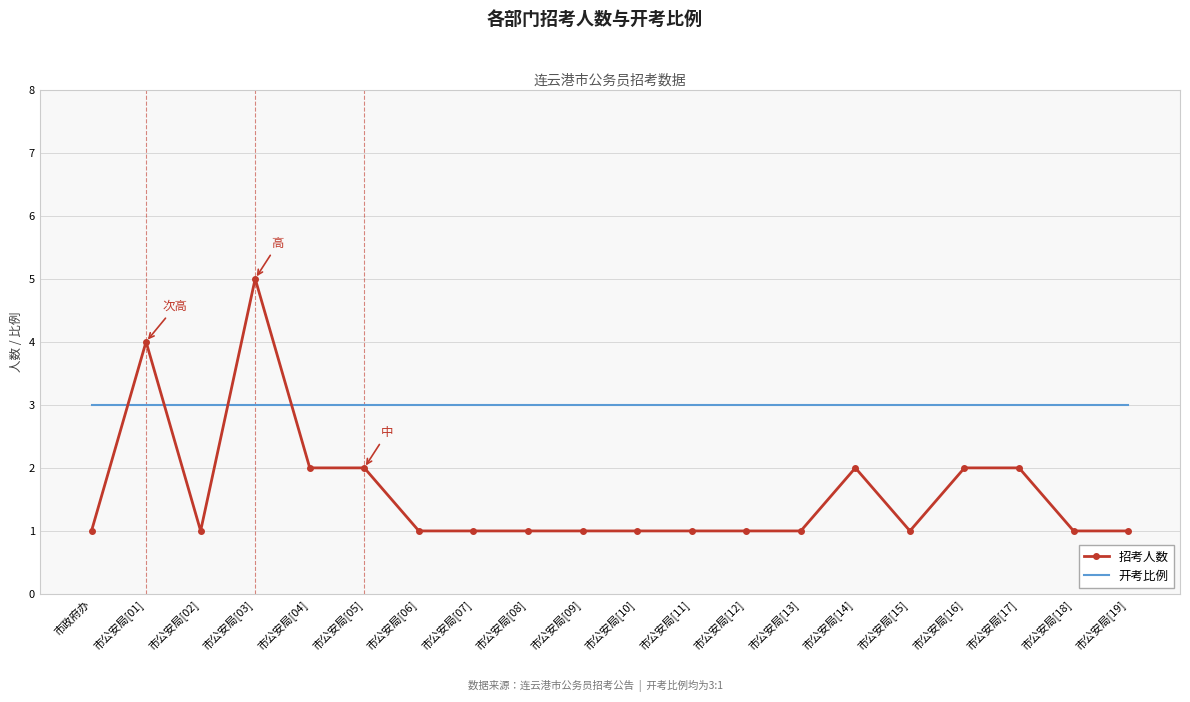

The value of 招考人数 at 市政府办 is 1. True or false?

True